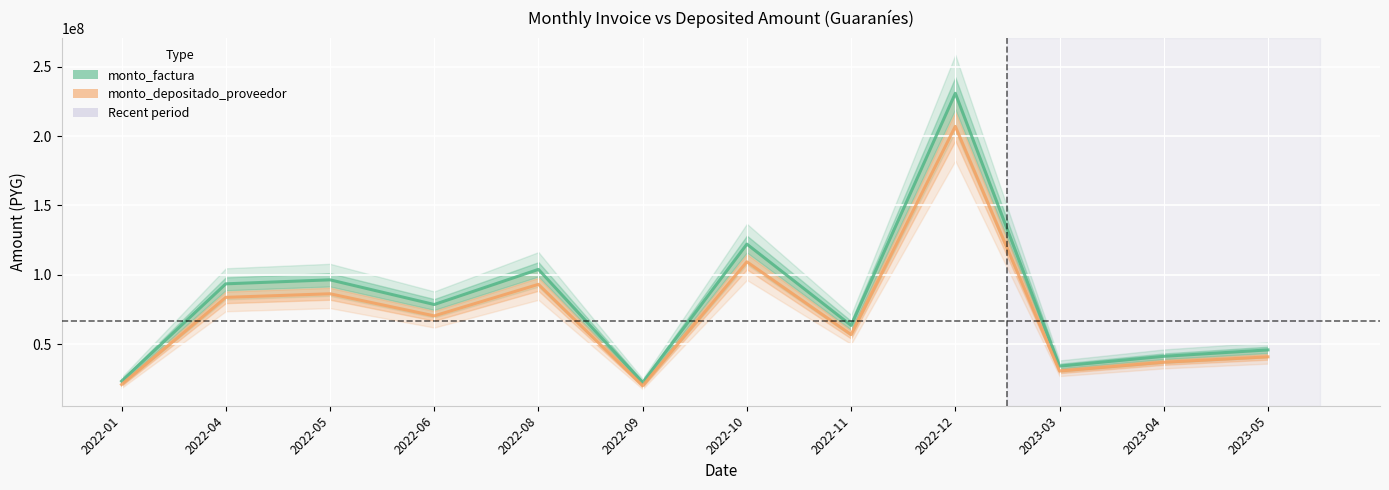

True or false: monto_factura and monto_depositado_proveedor intersect in this chart.

False